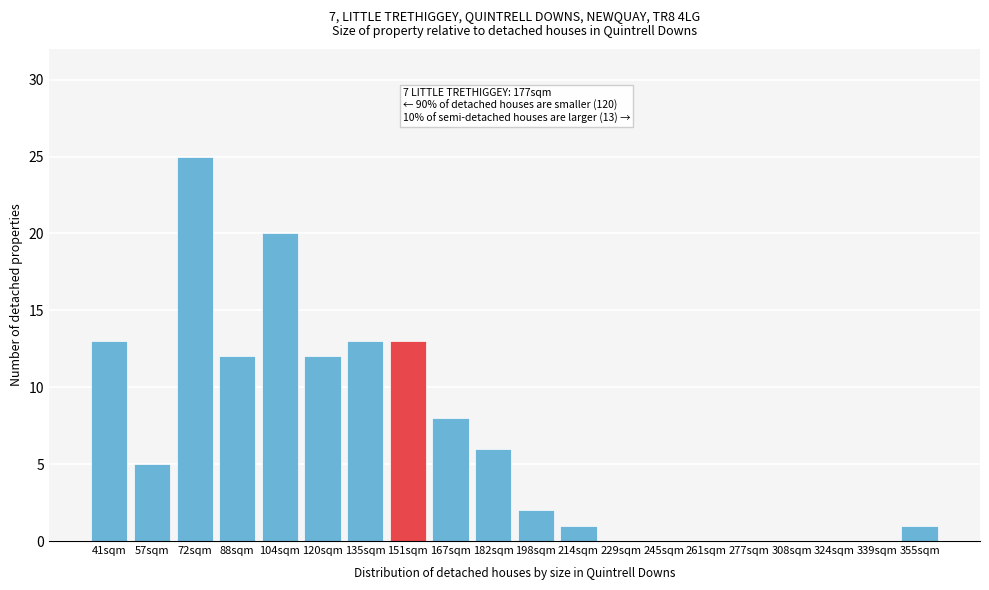

Reading left to right, list all the values displayed in this chart.

41sqm=13	57sqm=5	72sqm=25	88sqm=12	104sqm=20	120sqm=12	135sqm=13	151sqm=13	167sqm=8	182sqm=6	198sqm=2	214sqm=1	229sqm=0	245sqm=0	261sqm=0	277sqm=0	308sqm=0	324sqm=0	339sqm=0	355sqm=1